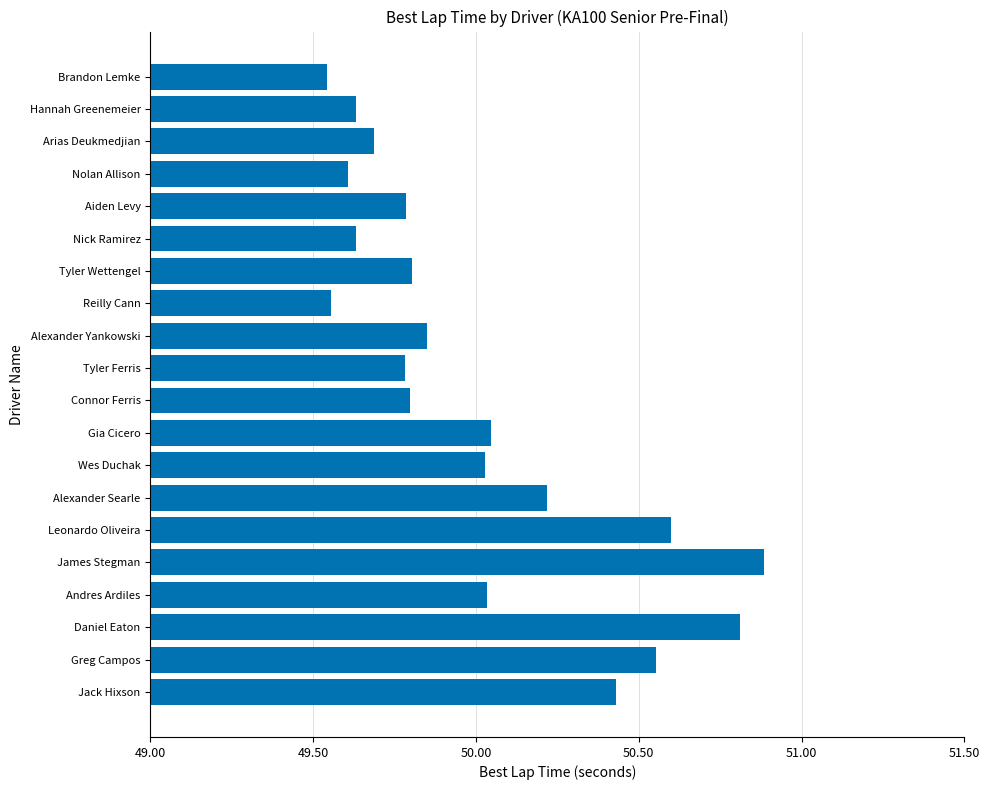

What position from the bottom is Reilly Cann?

13